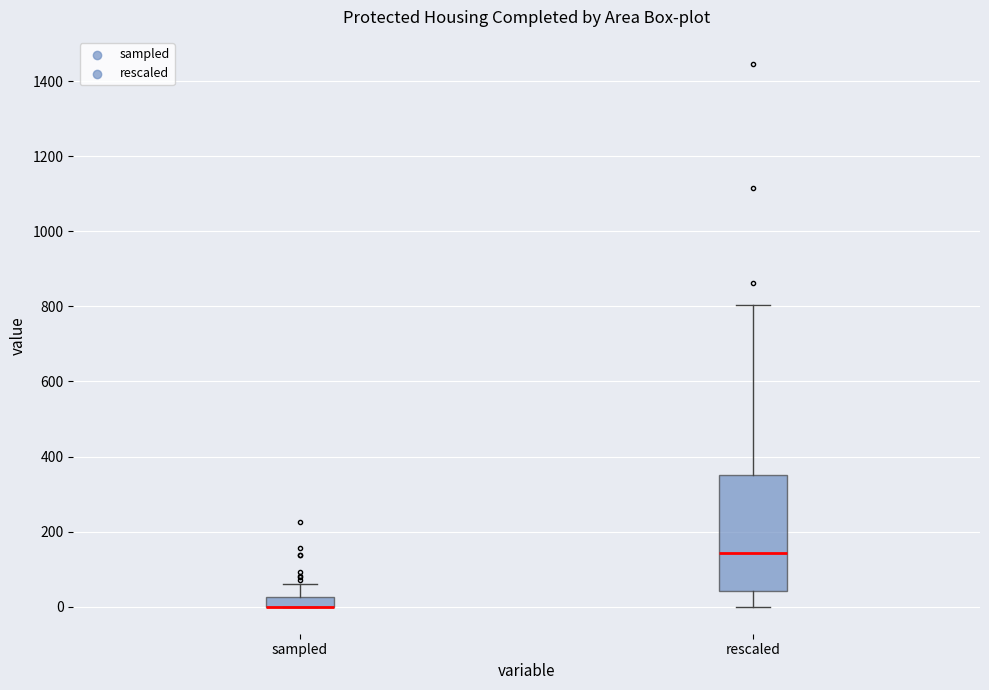

Comparing the boxes themselves (not the whiskers), which one is the tallest?

rescaled